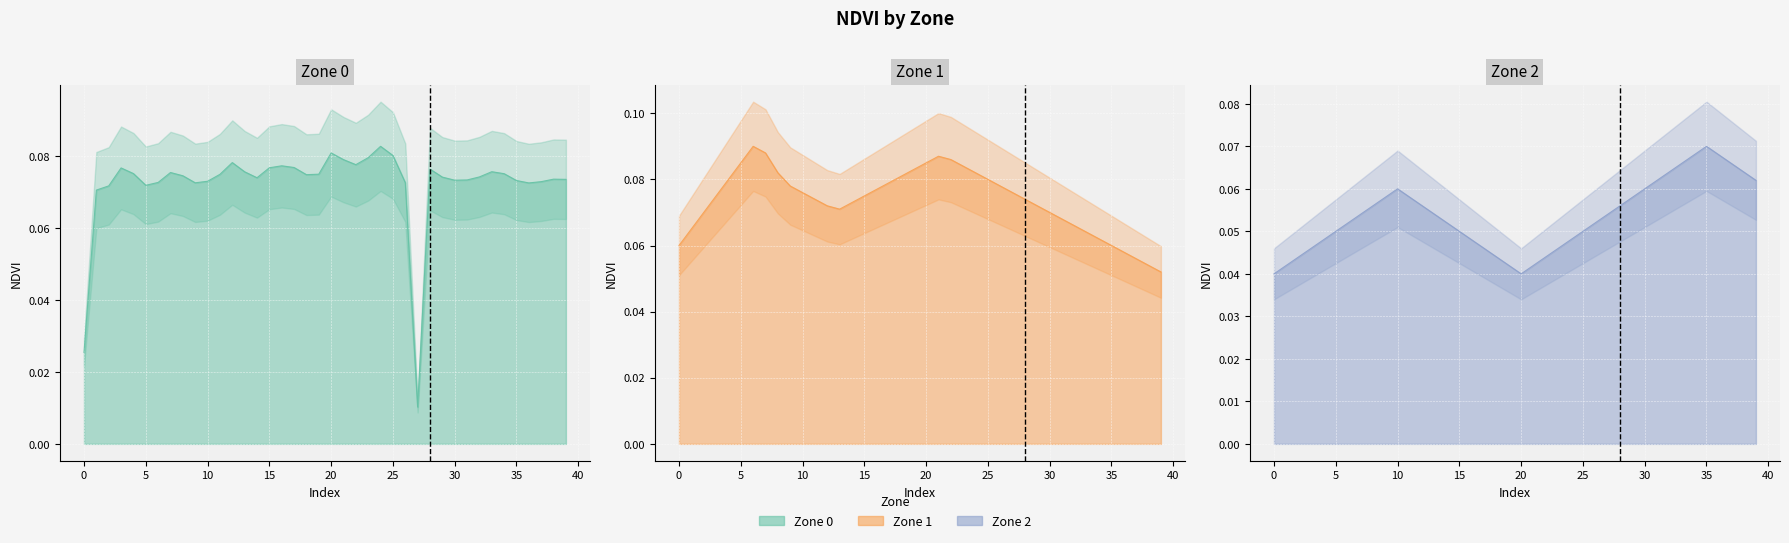

Does the chart display data point markers on the line(s)?

No